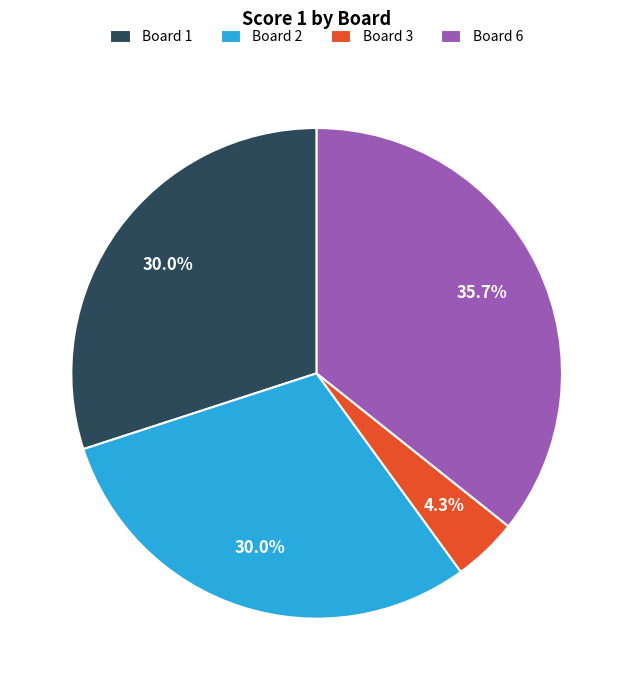

How many segments does this pie chart have?

4